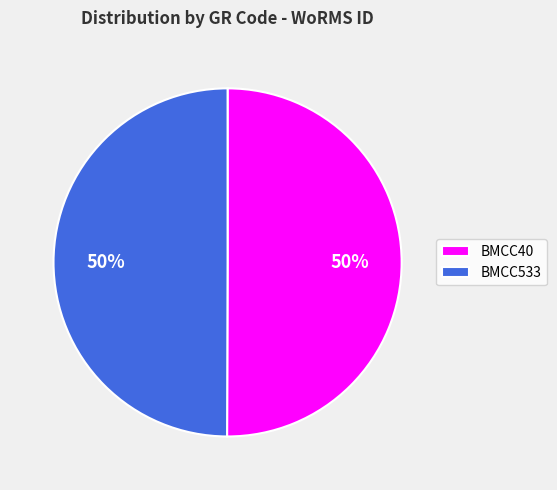

What percentage is the BMCC40 slice, to the nearest percent?

50%